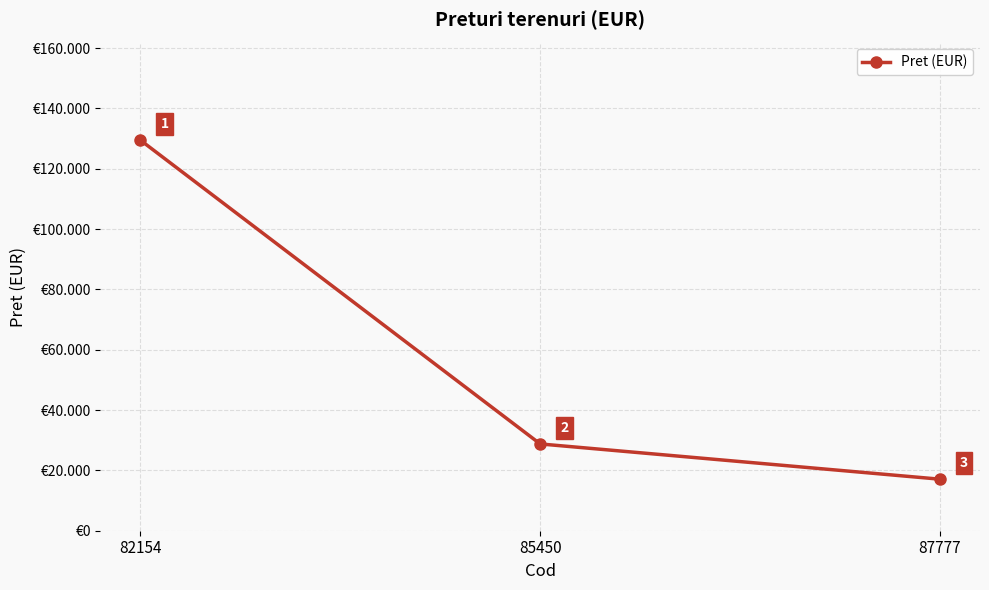

What is the sum of the values at 82154 and 85450?

158250